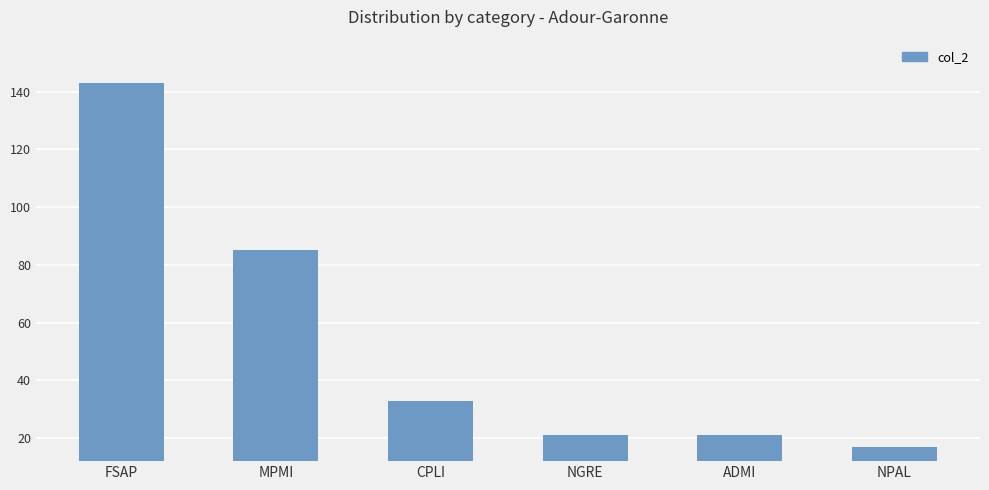

Which category has the lowest value across all series?

NPAL